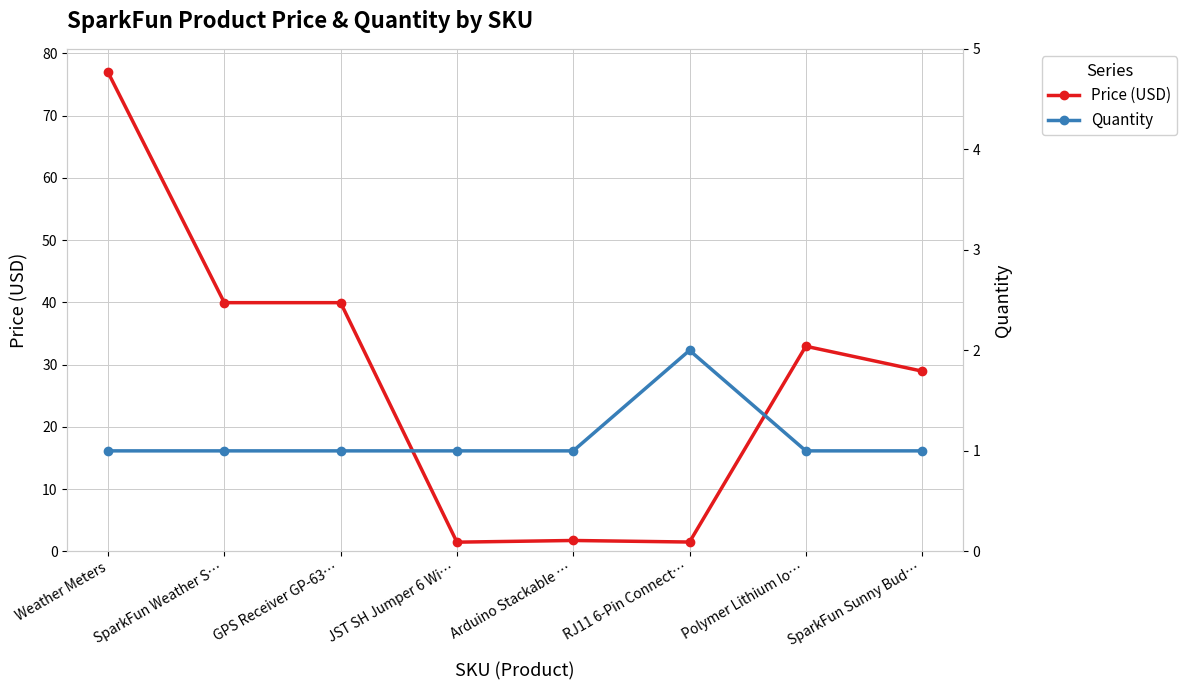

Between GPS Receiver GP-63… and RJ11 6-Pin Connect…, which series saw the biggest shift?

Price (USD)